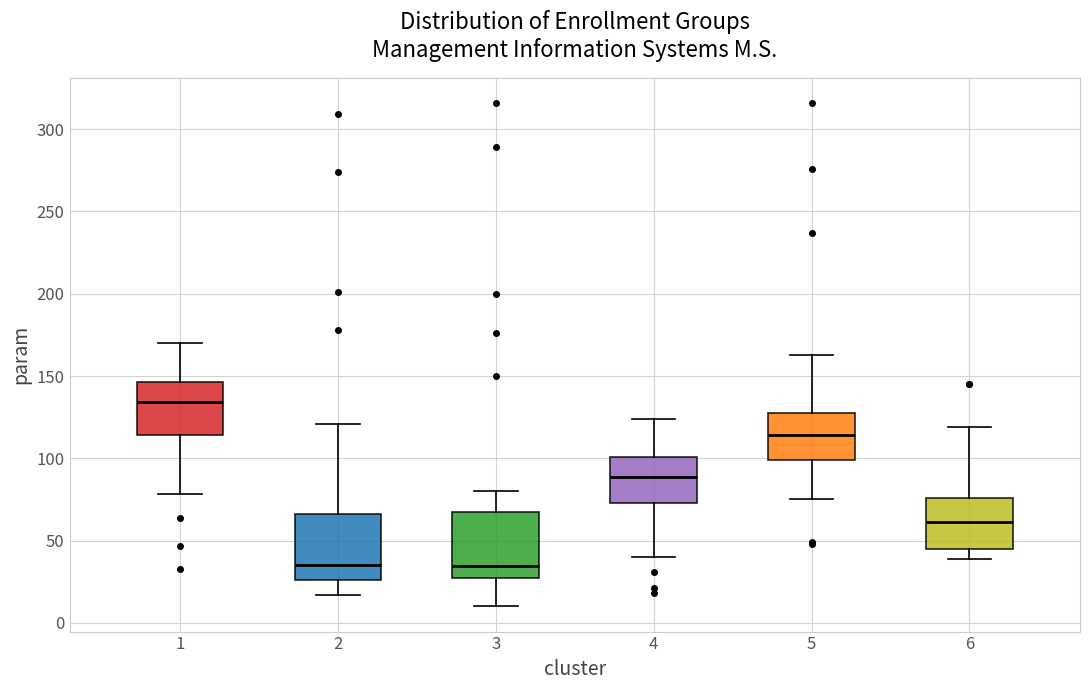

Which box has the highest median line?

1